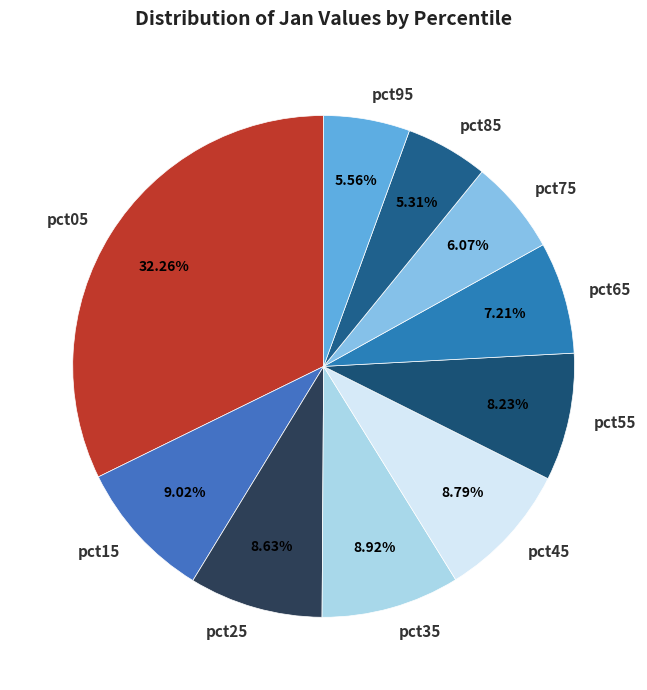

What is the ratio of the value at pct25 to the value at pct05?

0.3